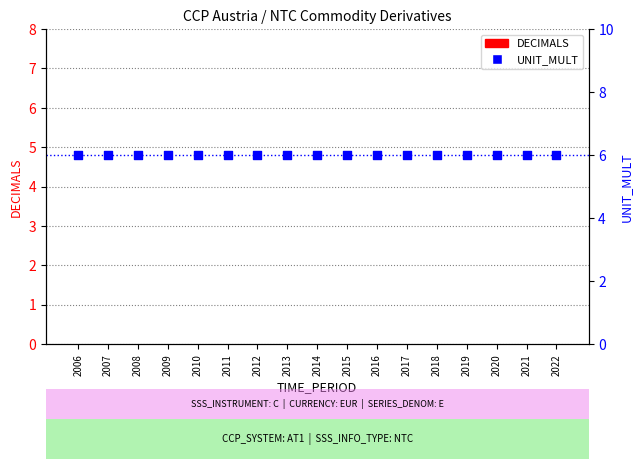

Which series has the largest total across all categories?

UNIT_MULT